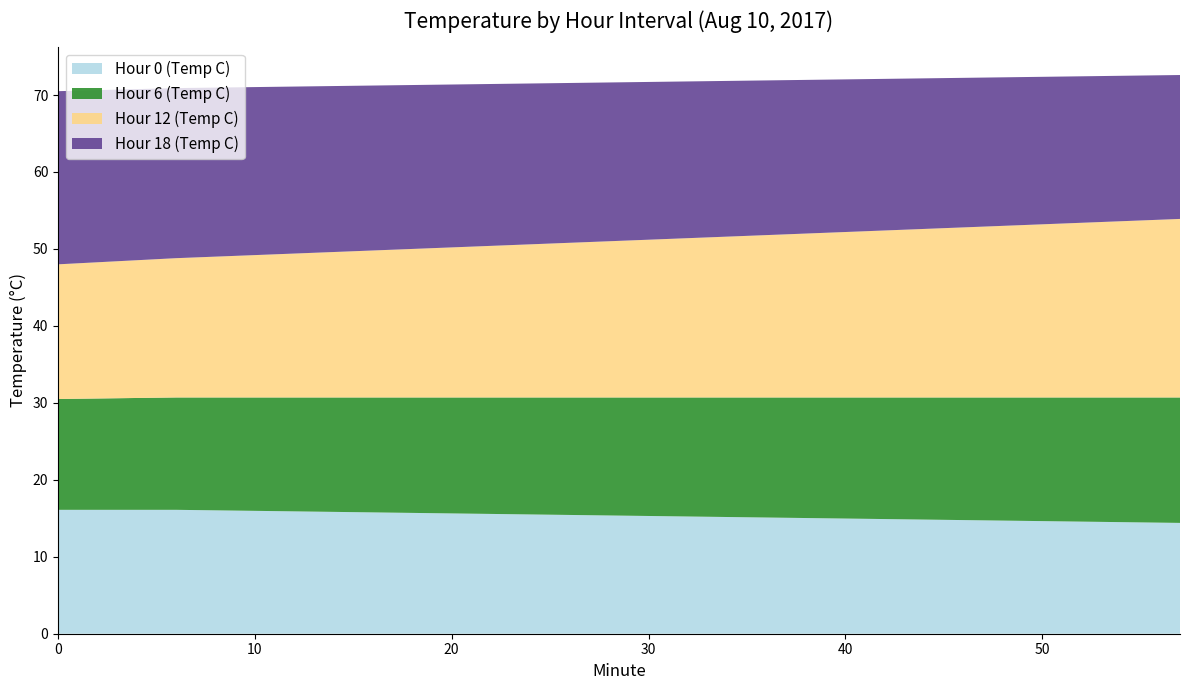

Reading left to right, list all the values displayed in this chart.

Hour 0 (Temp C): 16.1	16.1	16.1	16.0	15.9	15.8	15.7	15.6	15.5	15.4	15.3	15.2	15.1	15.0	14.9	14.8	14.7	14.6	14.5	14.4
Hour 6 (Temp C): 14.4	14.5	14.6	14.7	14.8	14.9	15.0	15.1	15.2	15.3	15.4	15.5	15.6	15.7	15.8	15.9	16.0	16.1	16.2	16.3
Hour 12 (Temp C): 17.5	17.8	18.1	18.4	18.7	19.0	19.3	19.6	19.9	20.2	20.5	20.8	21.1	21.4	21.7	22.0	22.3	22.6	22.9	23.2
Hour 18 (Temp C): 22.5	22.3	22.1	21.9	21.7	21.5	21.3	21.1	20.9	20.7	20.5	20.3	20.1	19.9	19.7	19.5	19.3	19.1	18.9	18.7